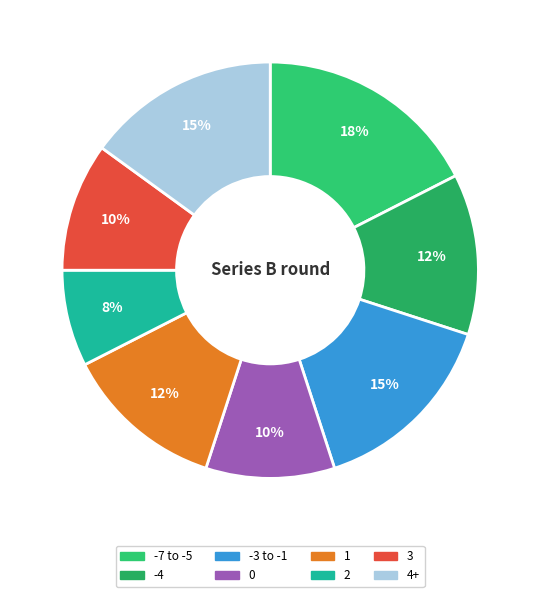

How many segments does this pie chart have?

8